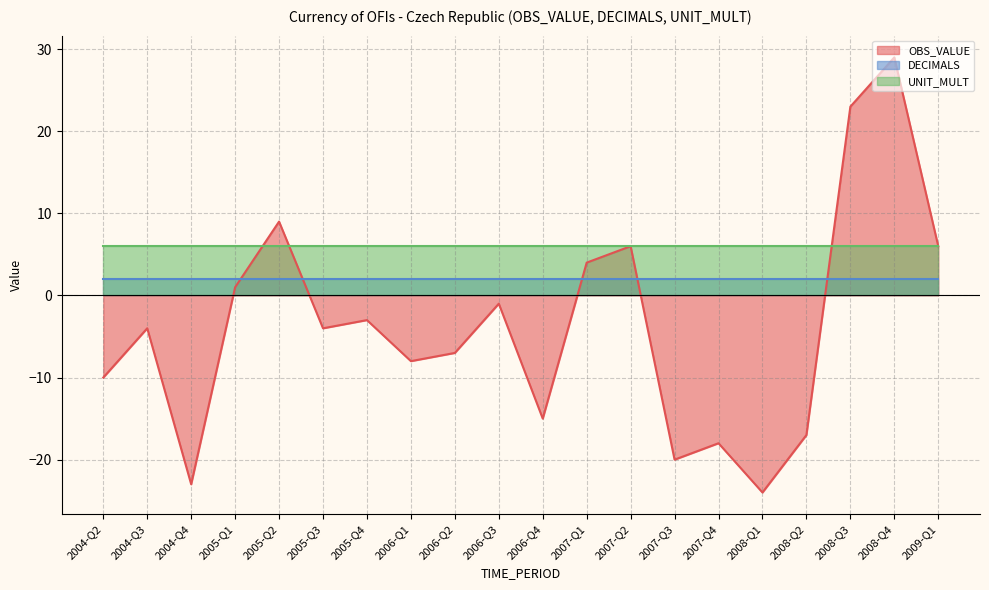

At how many categories does at least one series exceed -20?

20